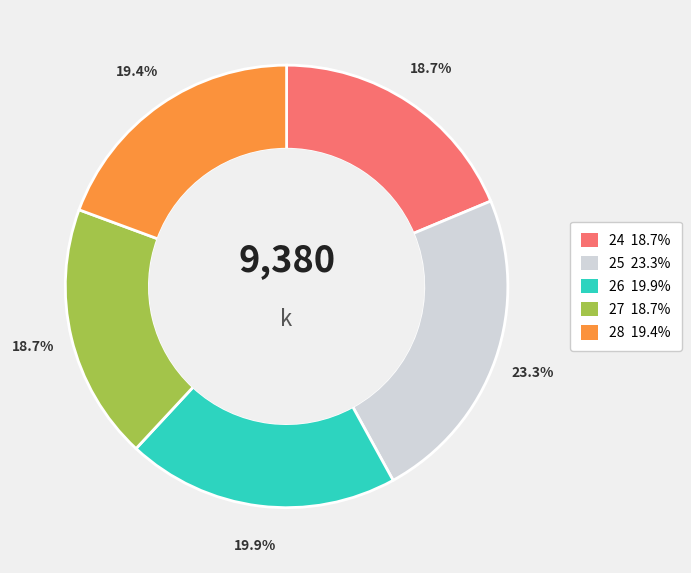

Does any single category account for the majority?

No